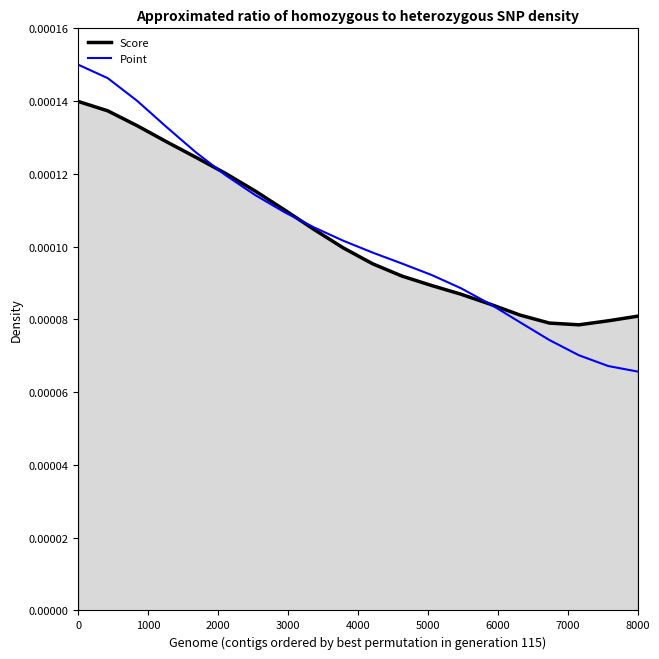

Which series has the largest range (max minus min)?

Point